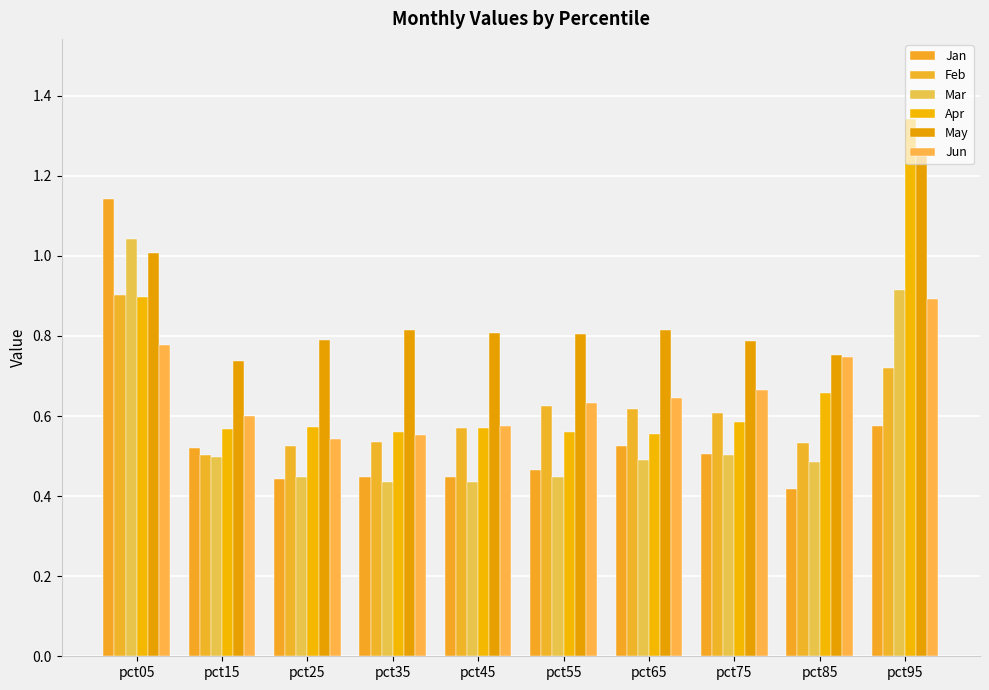

Rank the categories by May value from highest to lowest.

pct95, pct05, pct65, pct35, pct45, pct55, pct25, pct75, pct85, pct15